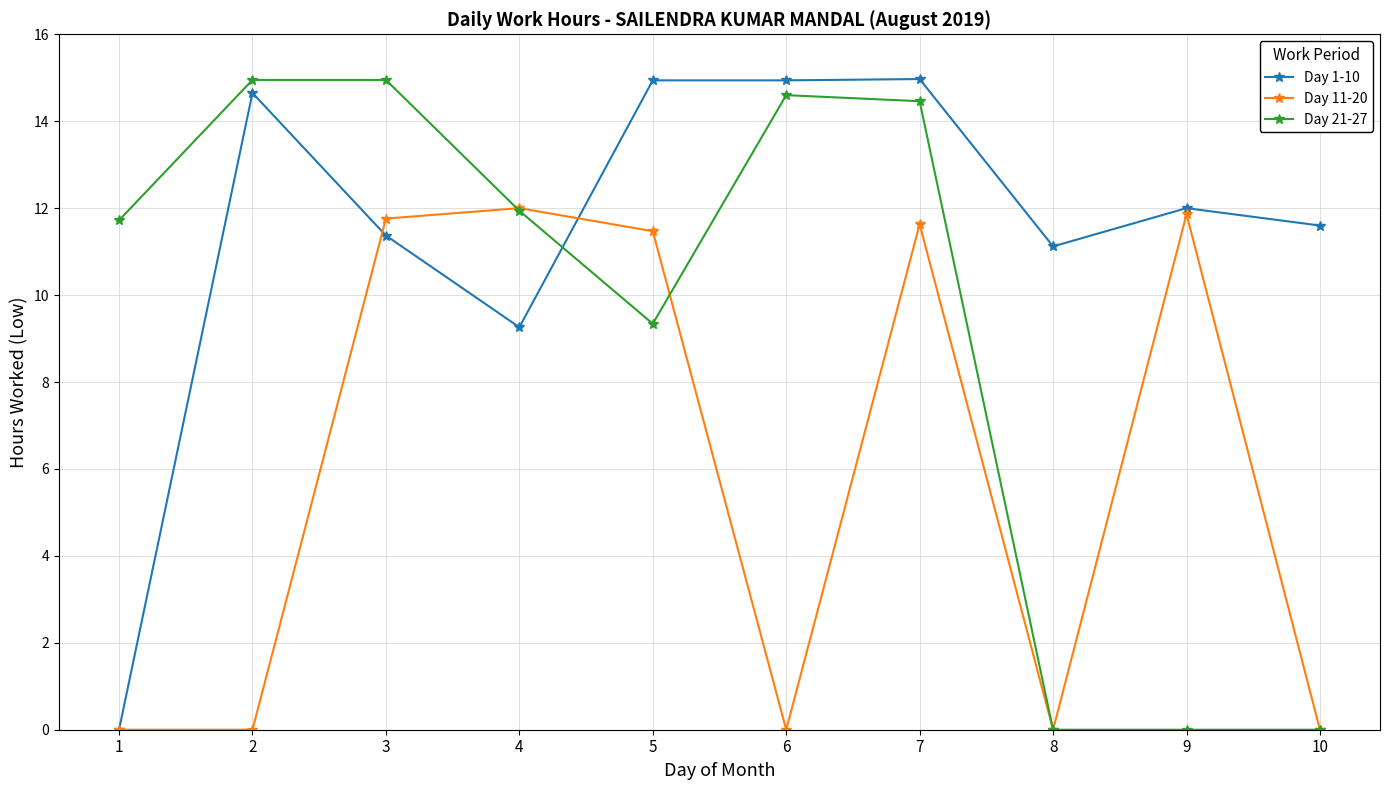

What is the value of the Day 21-27 point at the 4th from the left?

11.9